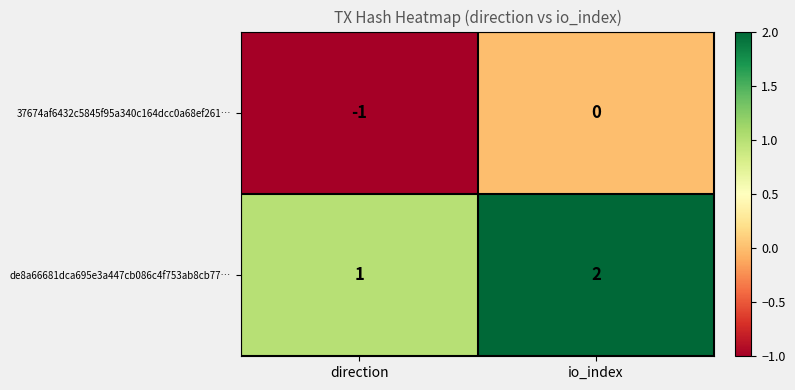

What is the spread (max minus min) of values at direction?

2